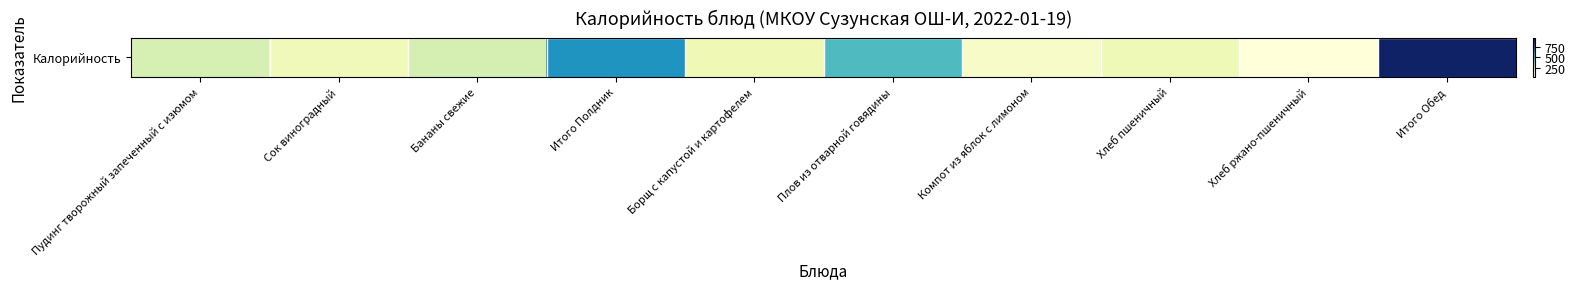

True or false: the data shows 50 at Хлеб ржано-пшеничный.

True